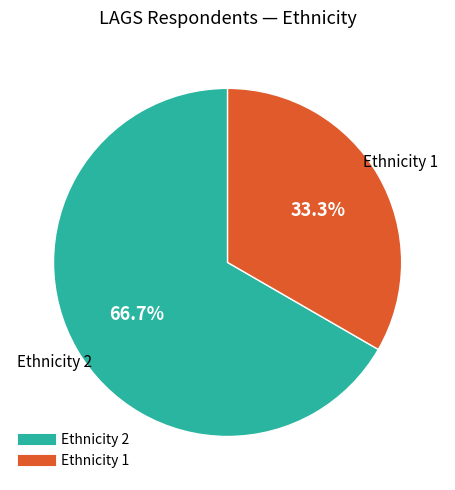

How many segments does this pie chart have?

2